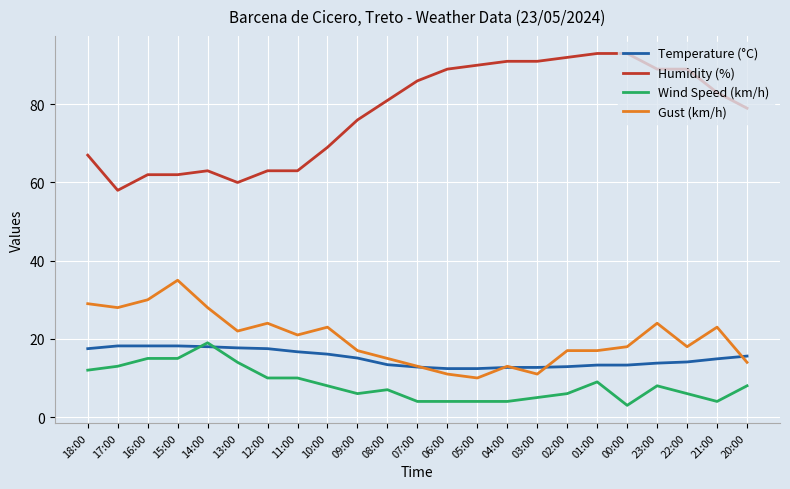

How many distinct data groups are displayed?

4